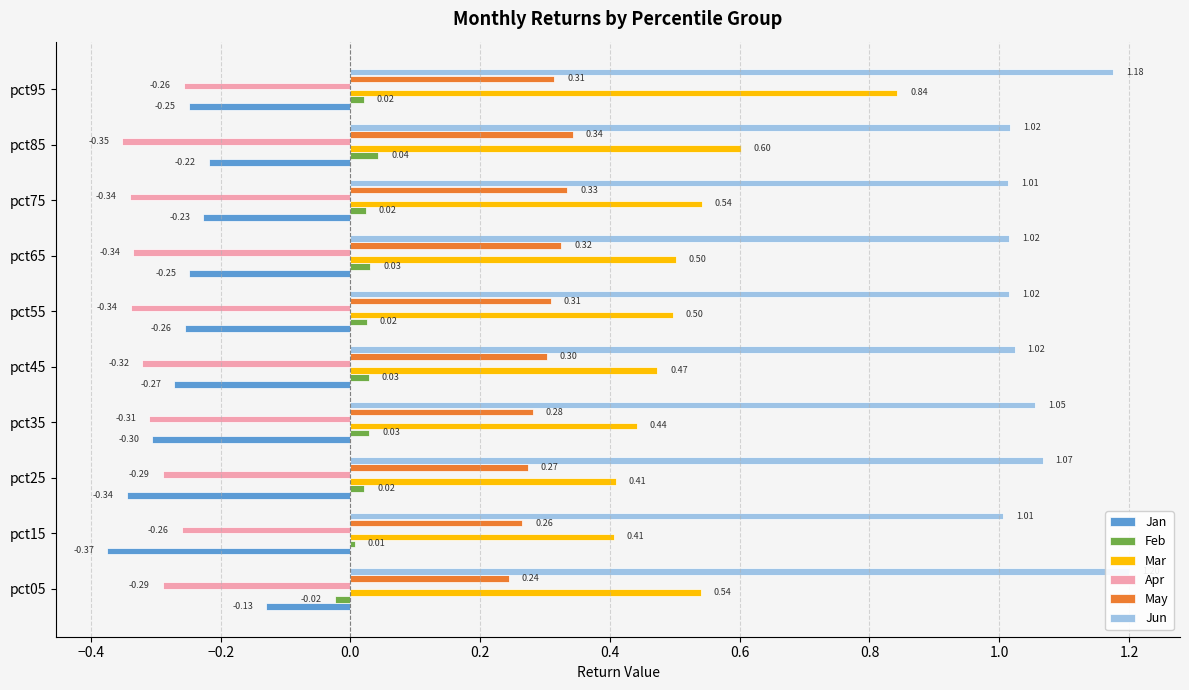

How many bars are there in each group?

6